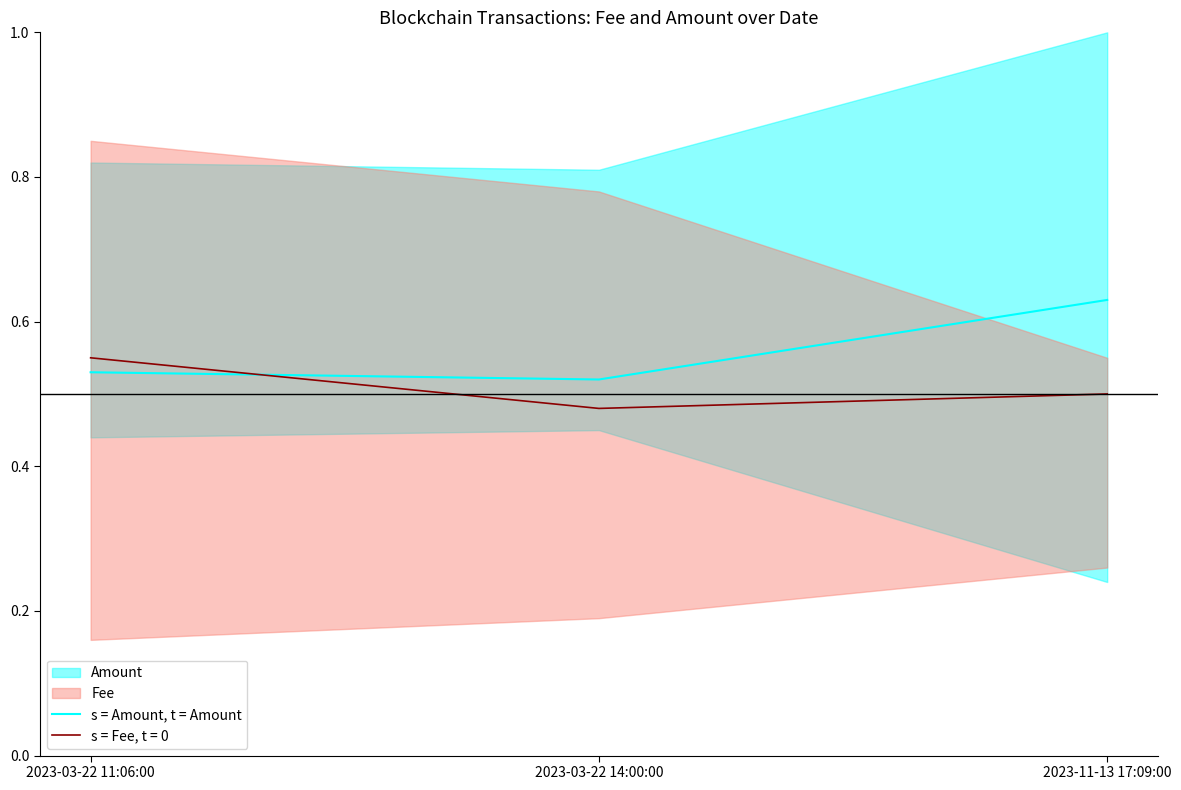

At which label does s = Fee, t = 0 reach its minimum?

2023-03-22 14:00:00